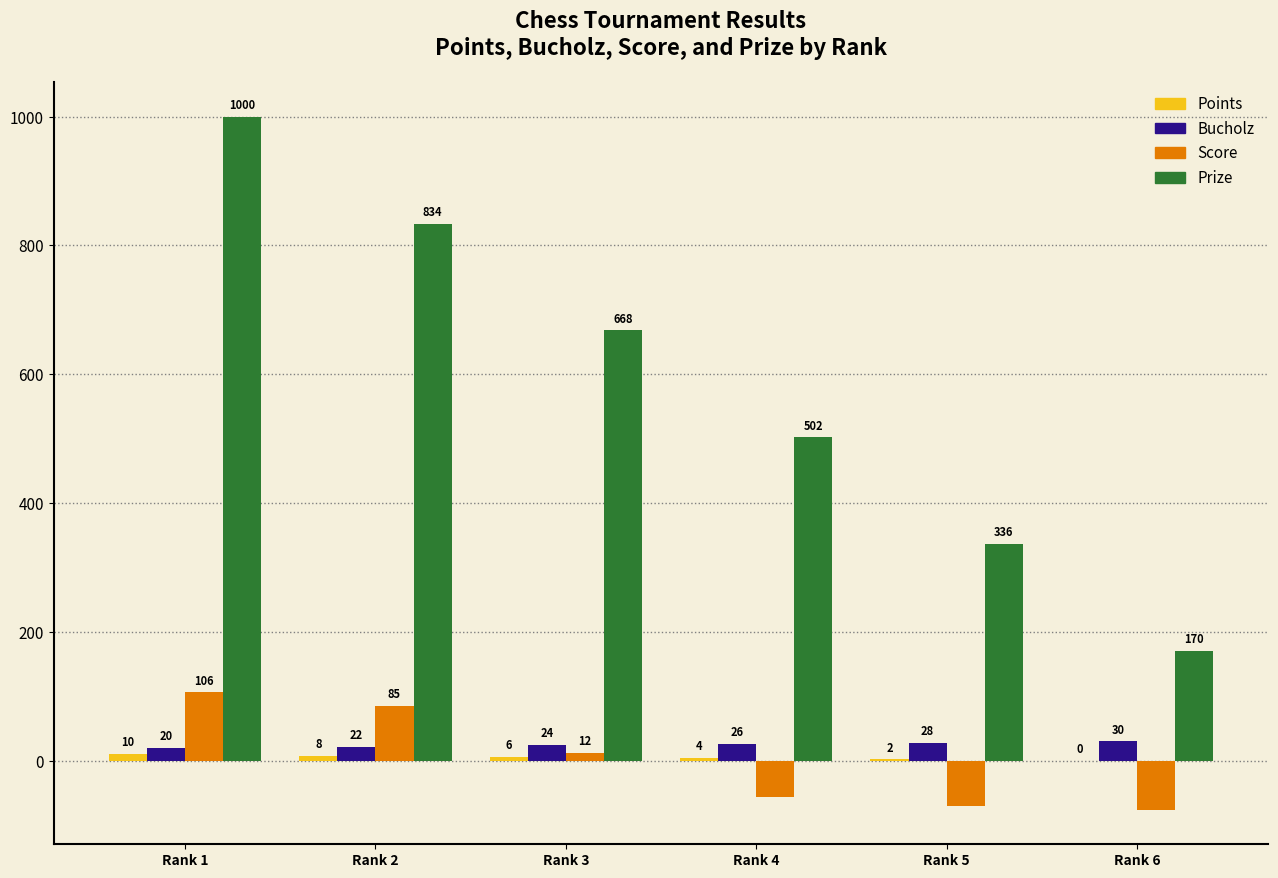

What is the sum of the Prize values at Rank 1 and Rank 5?

1336